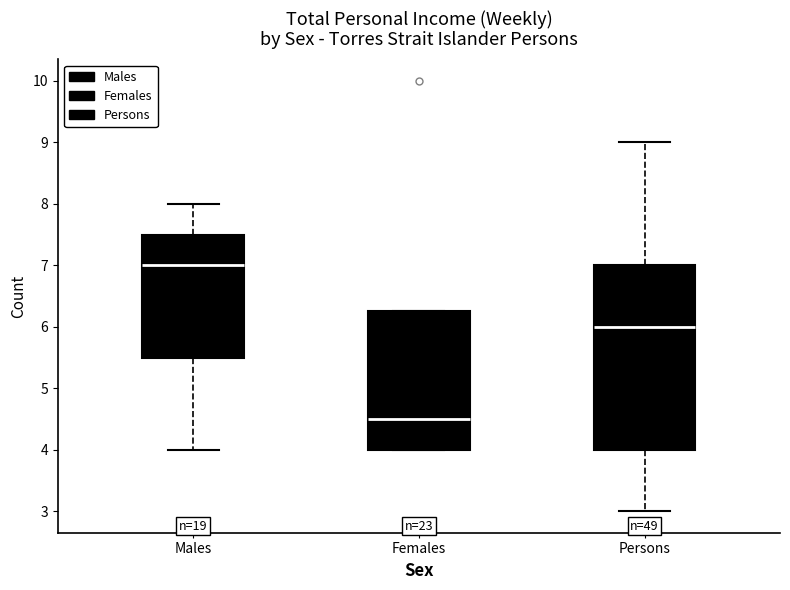

Where does the median line of the box for Males sit on the y-axis? The values are not printed on the chart, so give them approximately, as read against the axis.

7.0